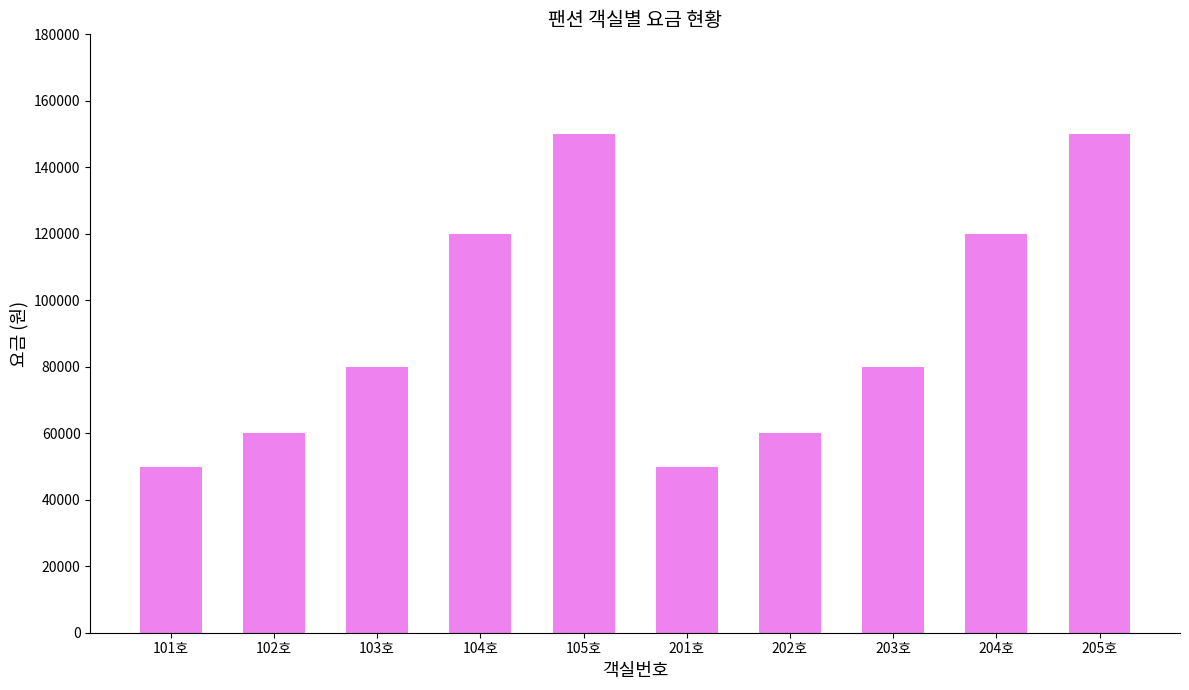

What is the average value?

92000